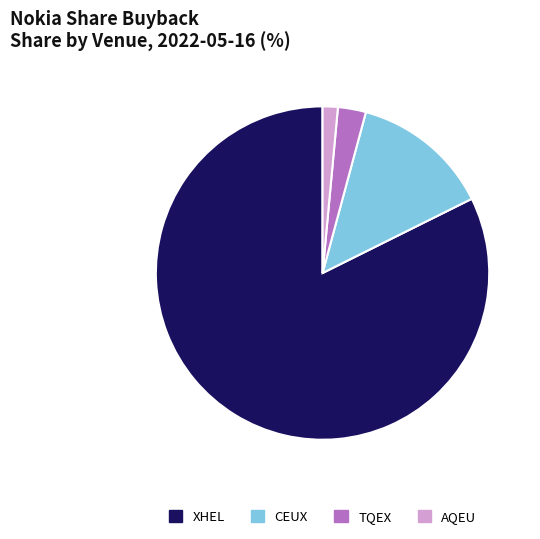

Which category has the smallest portion of the pie?

AQEU